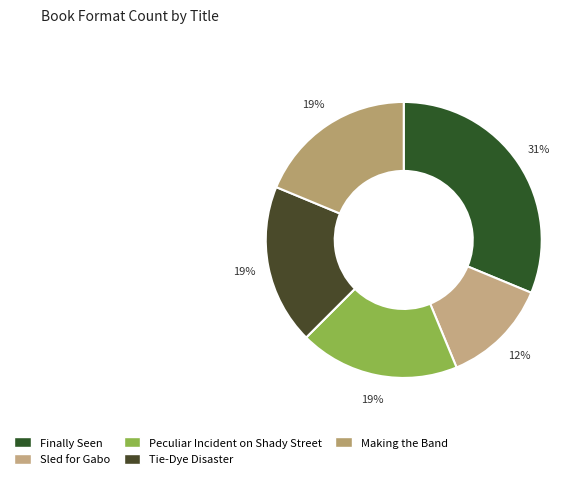

Approximately how many times larger is the value at Sled for Gabo compared to Making the Band?

0.7